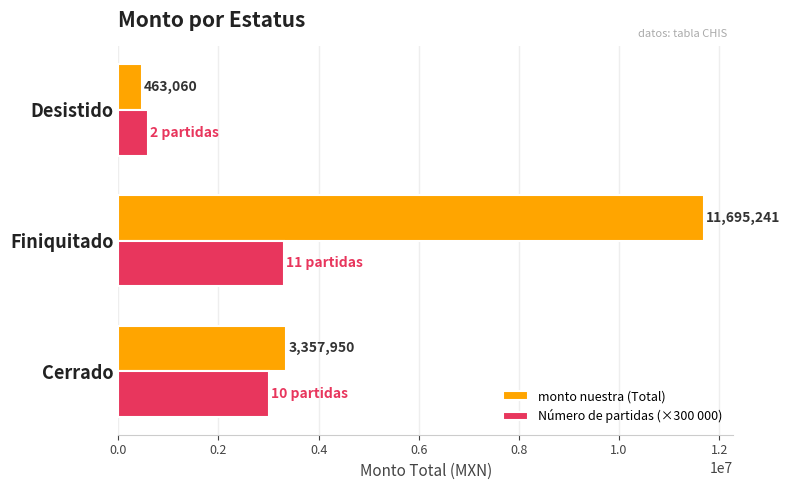

List the series in order of their overall mean, highest first.

monto nuestra (Total), Número de partidas (×300 000)